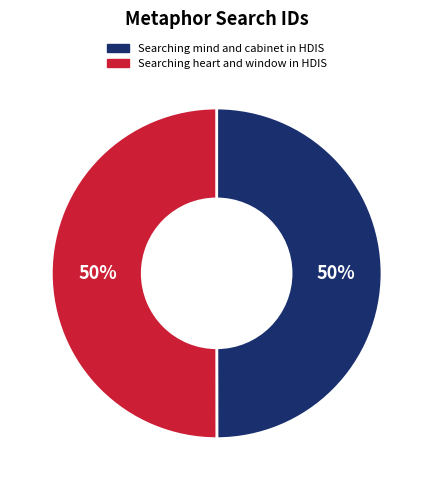

To the nearest percent, what is the average slice percentage?

50%